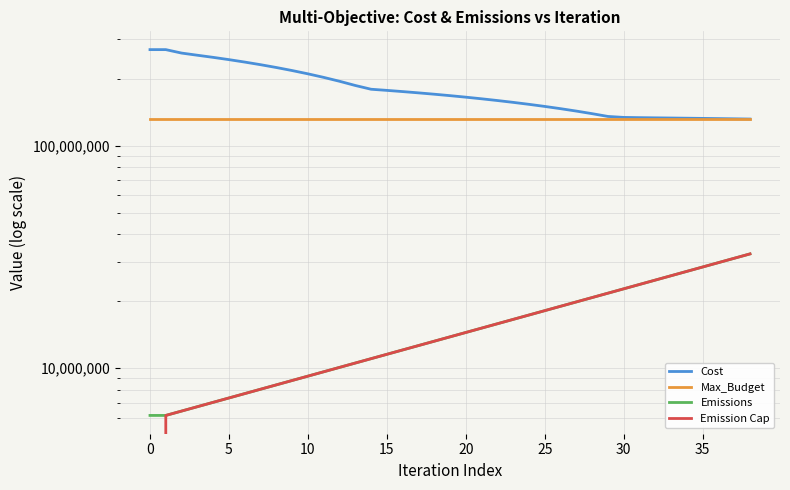

Is the value of Emission Cap at 38 greater than the value of Max_Budget at 29?

No